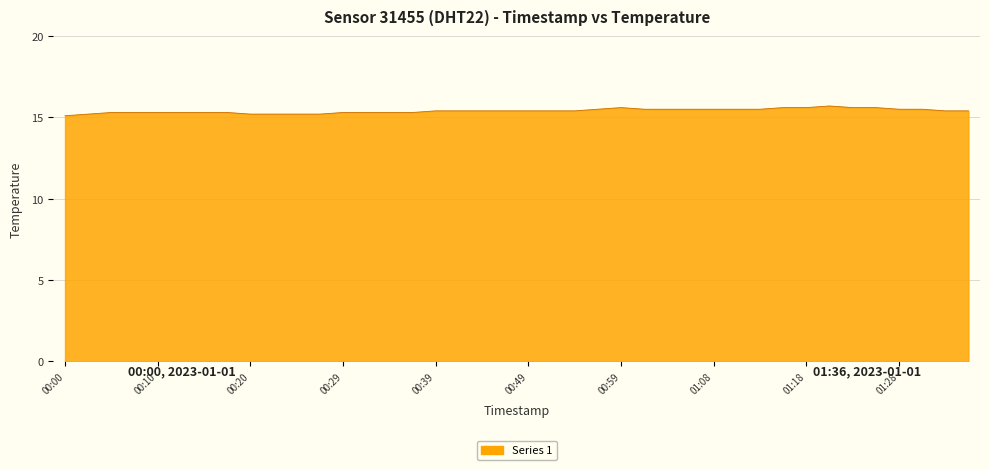

How many lines are shown in the chart?

1